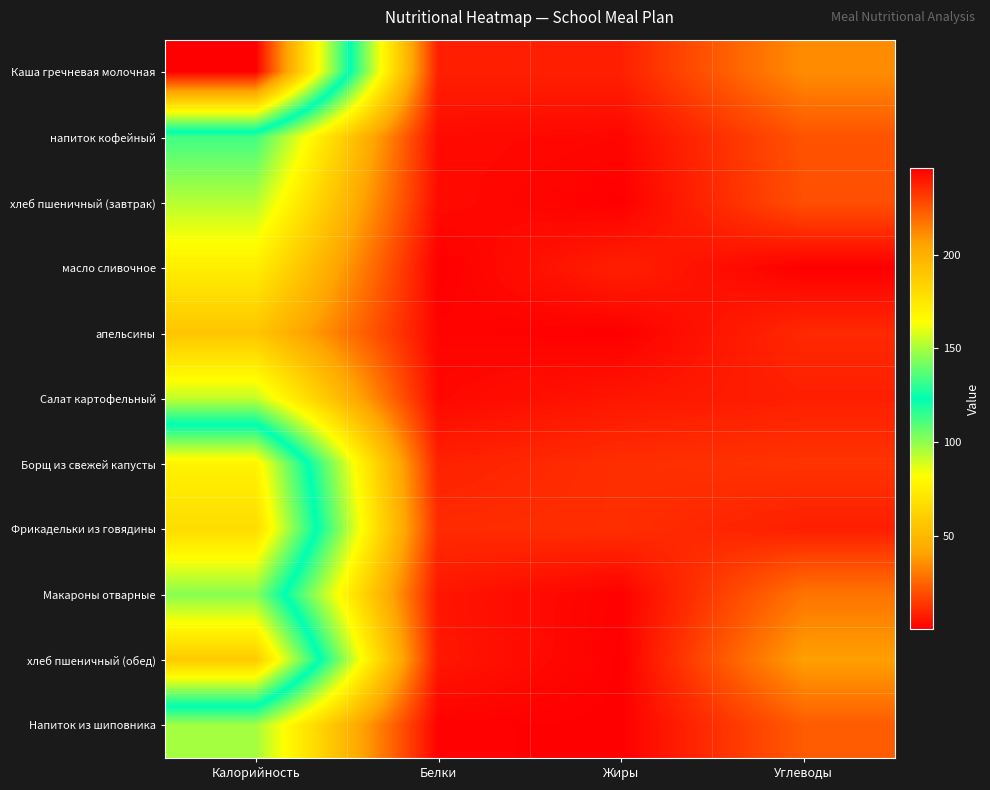

Reading right to left, extract all data points from this chart.

Каша гречневая молочная: Углеводы=35.1	Жиры=8.2	Белки=7.9	Калорийность=246.2
напиток кофейный: Углеводы=20.9	Жиры=2.0	Белки=2.9	Калорийность=113.0
хлеб пшеничный (завтрак): Углеводы=20.0	Жиры=0.3	Белки=3.0	Калорийность=94.0
масло сливочное: Углеводы=0.1	Жиры=8.2	Белки=0.1	Калорийность=74.8
апельсины: Углеводы=10.4	Жиры=0.3	Белки=1.3	Калорийность=55.9
Салат картофельный: Углеводы=7.9	Жиры=5.7	Белки=2.2	Калорийность=92.0
Борщ из свежей капусты: Углеводы=13.1	Жиры=11.8	Белки=8.4	Калорийность=169.6
Фрикадельки из говядины: Углеводы=7.8	Жиры=11.7	Белки=11.0	Калорийность=180.0
Макароны отварные: Углеводы=29.0	Жиры=0.7	Белки=5.7	Калорийность=144.9
хлеб пшеничный (обед): Углеводы=40.0	Жиры=0.3	Белки=6.0	Калорийность=188.0
Напиток из шиповника: Углеводы=22.8	Жиры=0.3	Белки=0.7	Калорийность=97.0